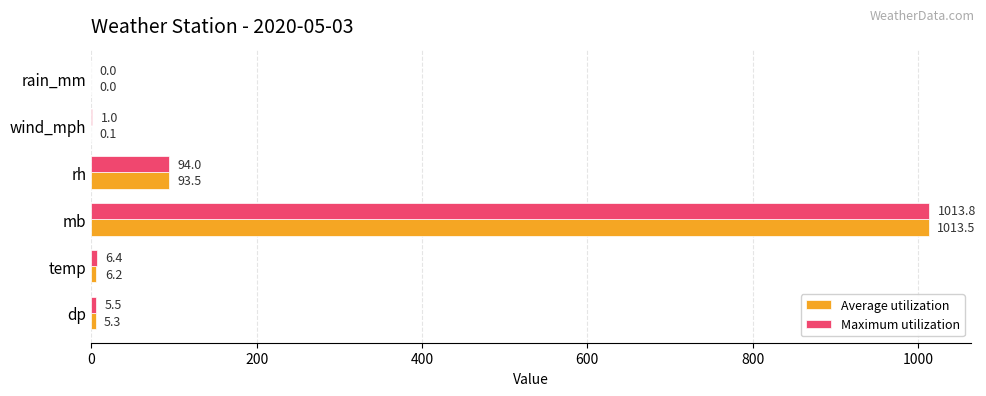

Between dp and mb, which series saw the biggest shift?

Maximum utilization